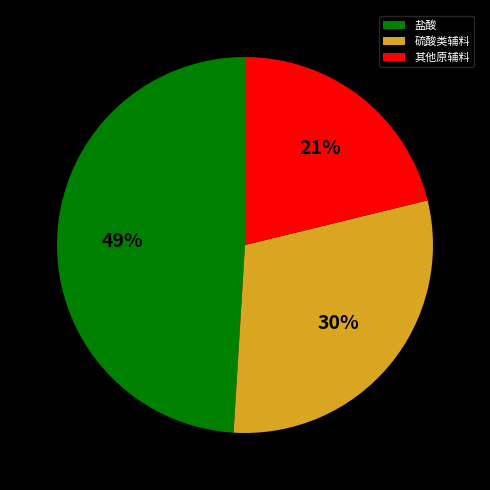

What percentage is the 硫酸类辅料 slice, to the nearest percent?

30%